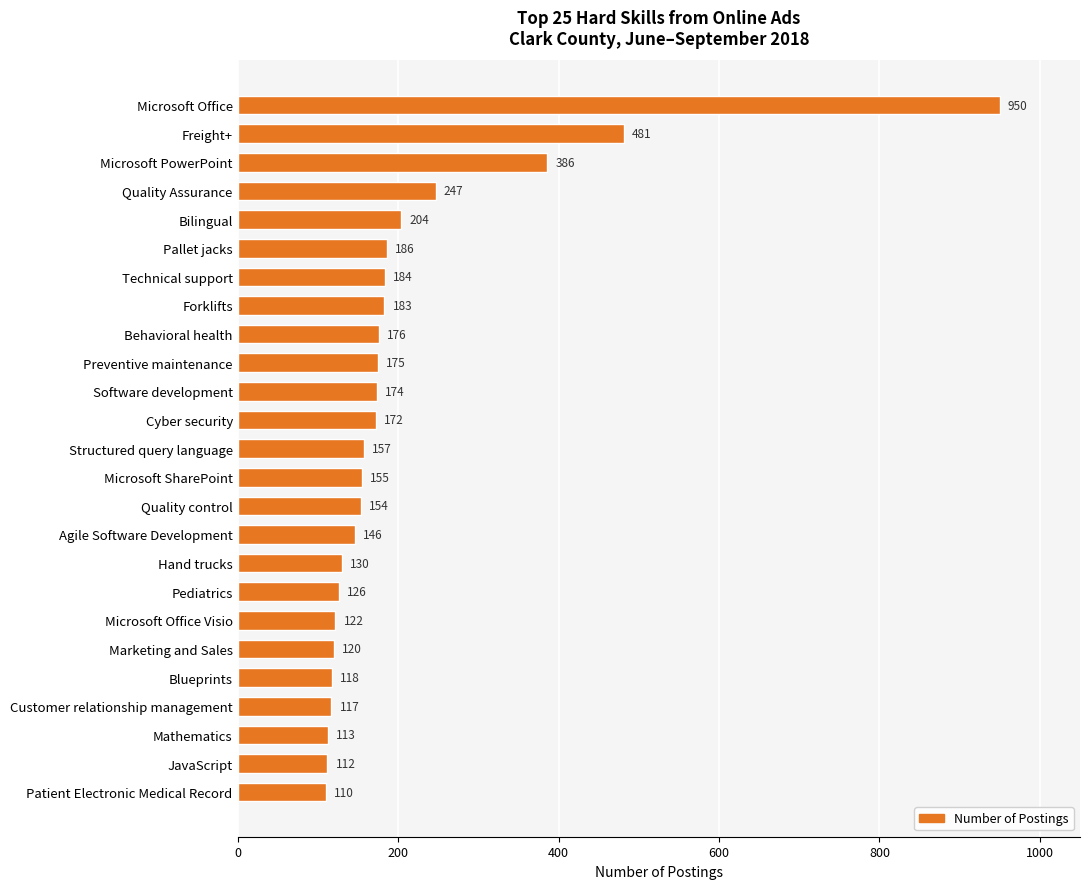

List the labels in order of value, largest first.

Microsoft Office, Freight+, Microsoft PowerPoint, Quality Assurance, Bilingual, Pallet jacks, Technical support, Forklifts, Behavioral health, Preventive maintenance, Software development, Cyber security, Structured query language, Microsoft SharePoint, Quality control, Agile Software Development, Hand trucks, Pediatrics, Microsoft Office Visio, Marketing and Sales, Blueprints, Customer relationship management, Mathematics, JavaScript, Patient Electronic Medical Record